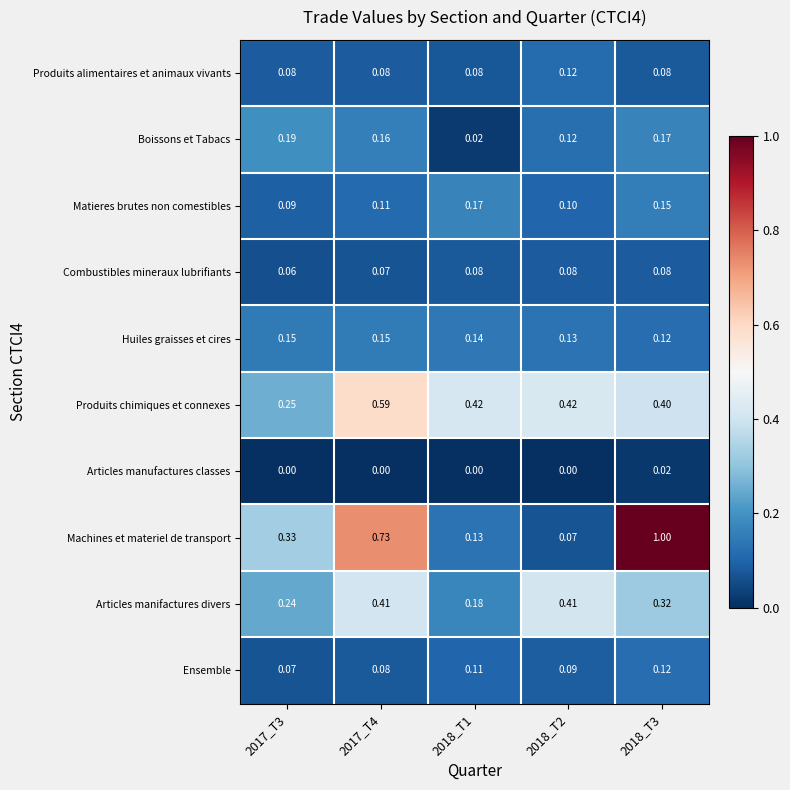

Between 2018_T1 and 2018_T3, which series saw the biggest shift?

Machines et materiel de transport